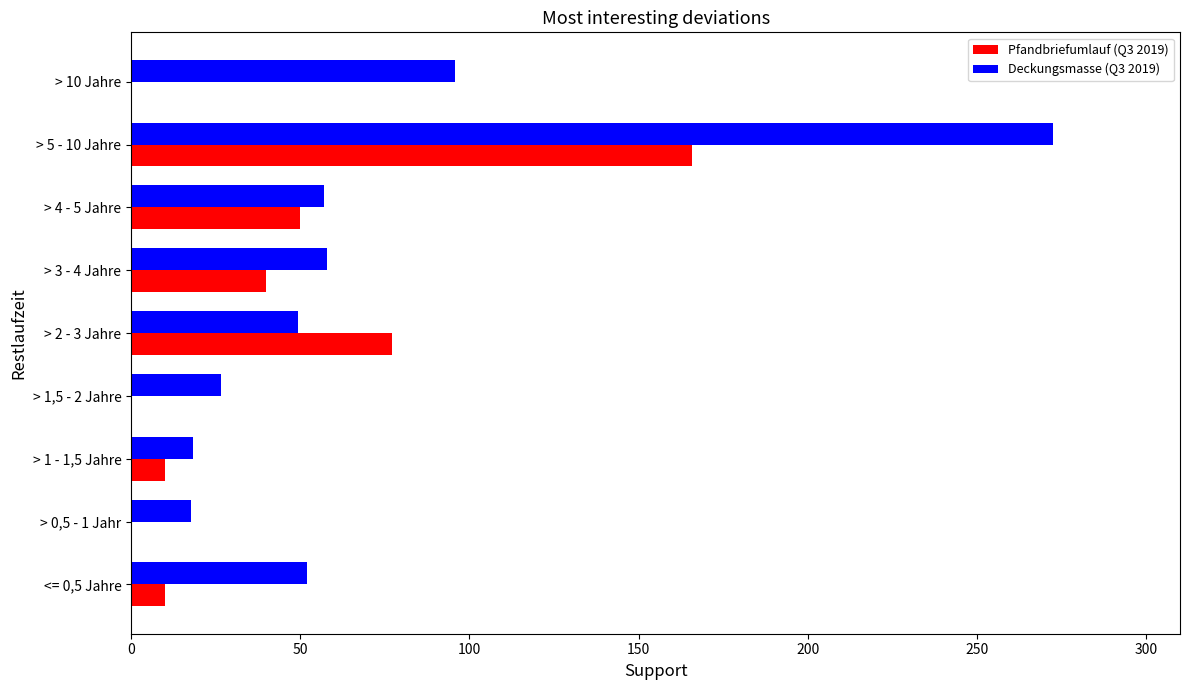

At which category does the chart reach its peak across all series?

> 5 - 10 Jahre